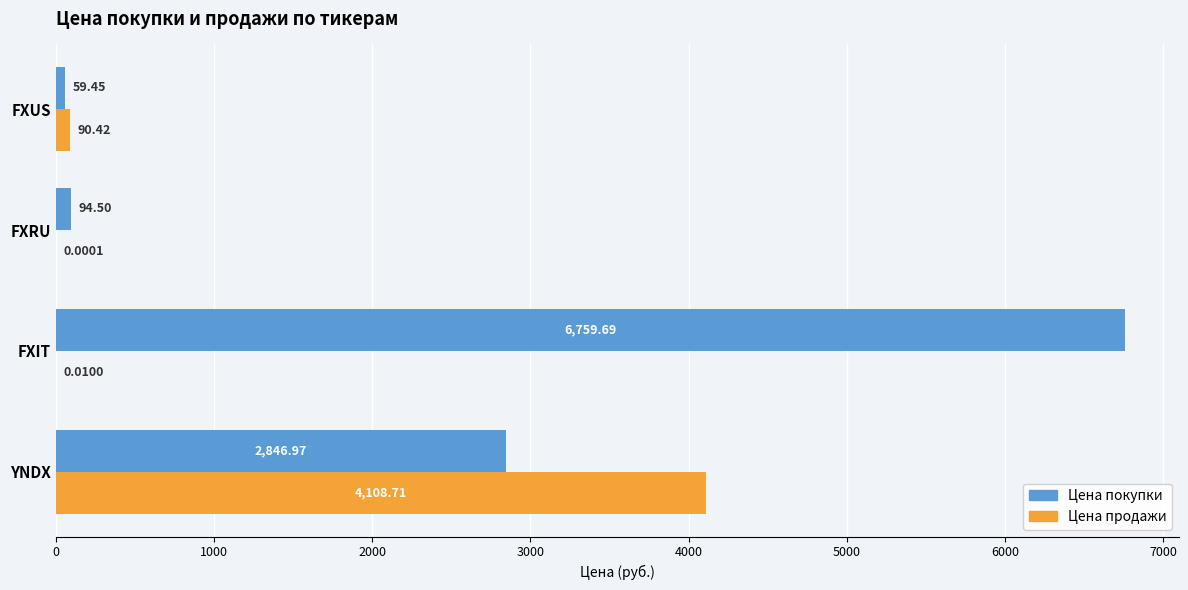

Where is Цена продажи nearest to the value 2054?

FXUS